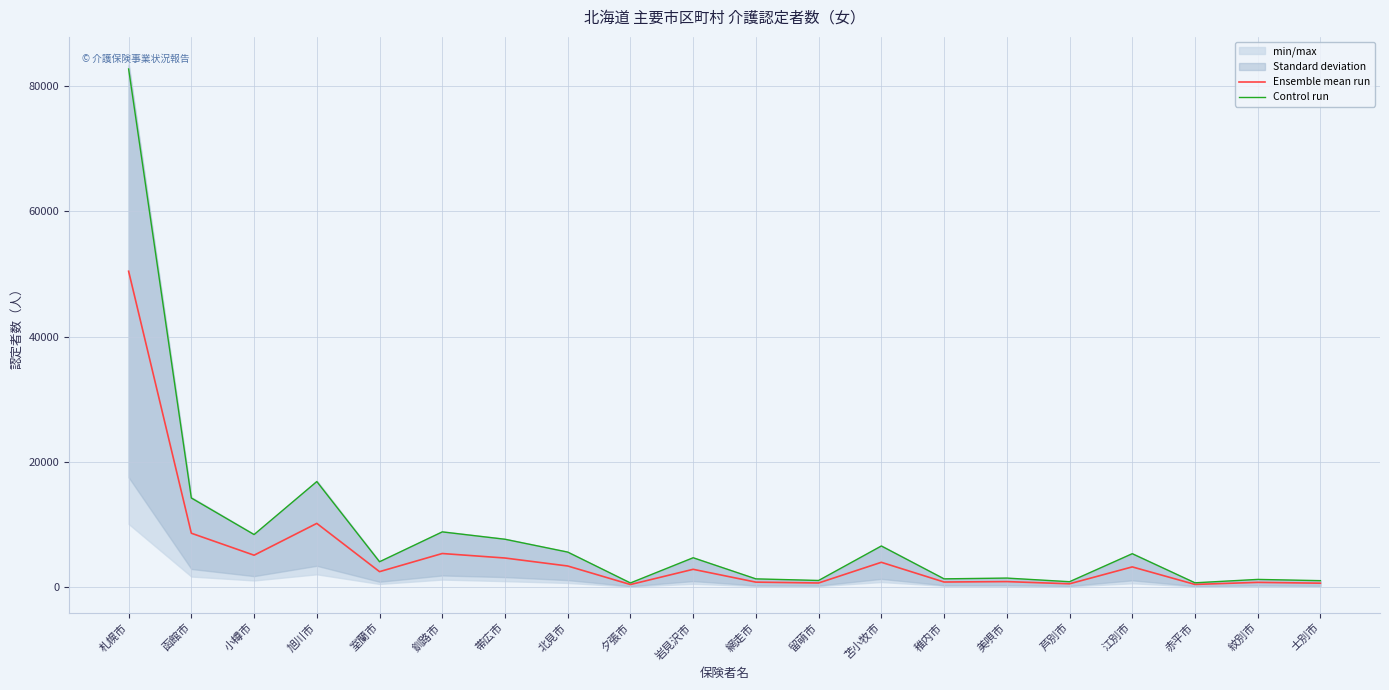

At which label does Control run reach its minimum?

夕張市